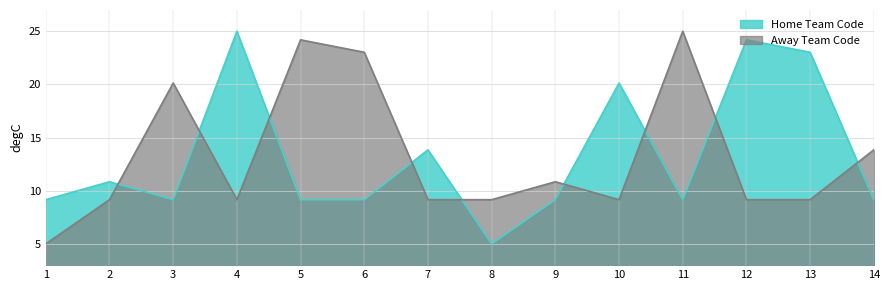

Which series changed the most between 1 and 6?

Away Team Code